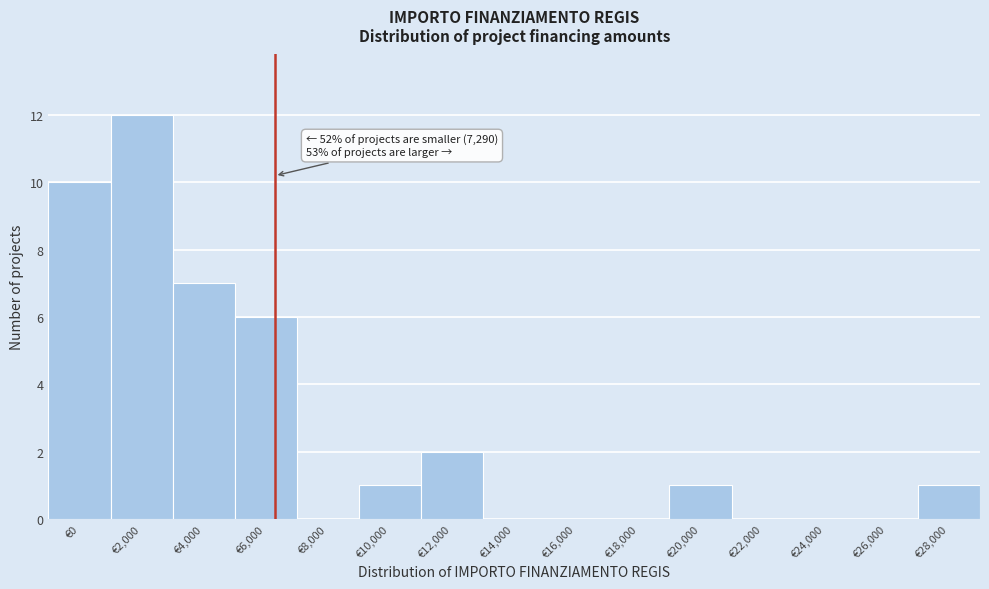

Reading left to right, transcribe all the data shown in this chart.

€0=10	€2,000=12	€4,000=7	€6,000=6	€8,000=0	€10,000=1	€12,000=2	€14,000=0	€16,000=0	€18,000=0	€20,000=1	€22,000=0	€24,000=0	€26,000=0	€28,000=1